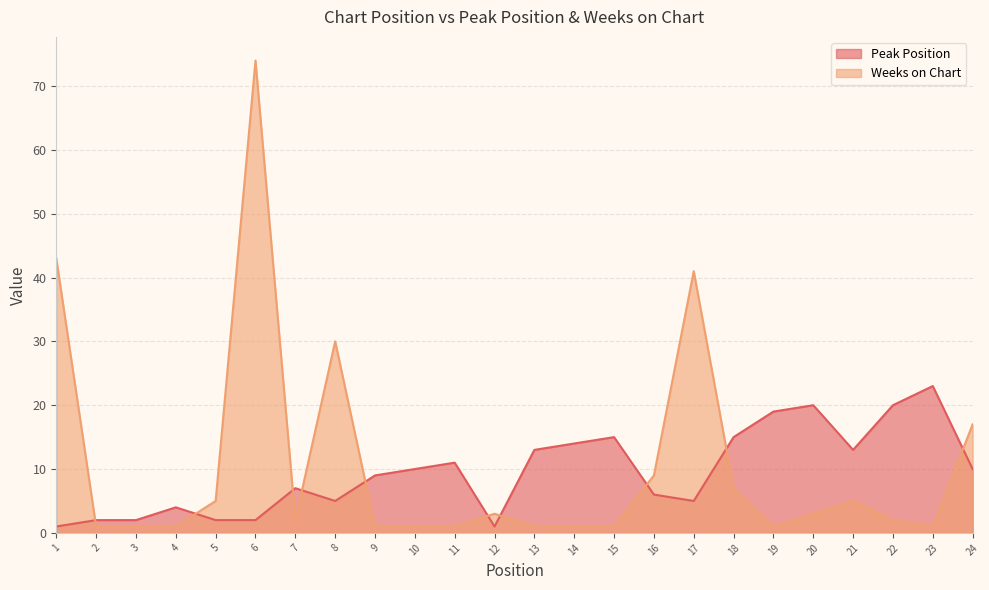

Reading right to left, list all the values displayed in this chart.

Peak Position: 24=10	23=23	22=20	21=13	20=20	19=19	18=15	17=5	16=6	15=15	14=14	13=13	12=1	11=11	10=10	9=9	8=5	7=7	6=2	5=2	4=4	3=2	2=2	1=1
Weeks on Chart: 24=17	23=1	22=2	21=5	20=3	19=1	18=7	17=41	16=9	15=1	14=1	13=1	12=3	11=1	10=1	9=1	8=30	7=2	6=74	5=5	4=1	3=1	2=1	1=43